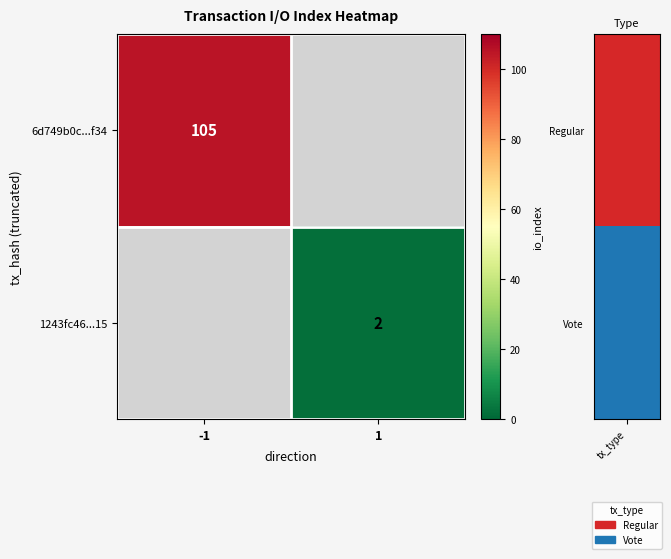

True or false: 6d749b0c...f34 has a value of 105 at -1.

True